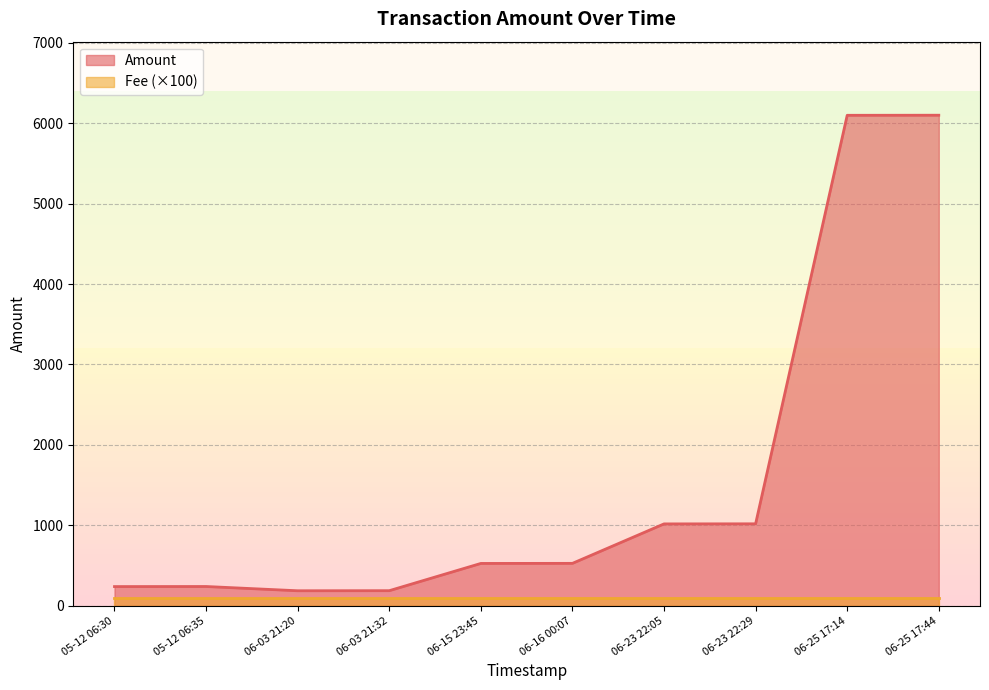

The value of Amount at 06-03 21:32 is 185. True or false?

True